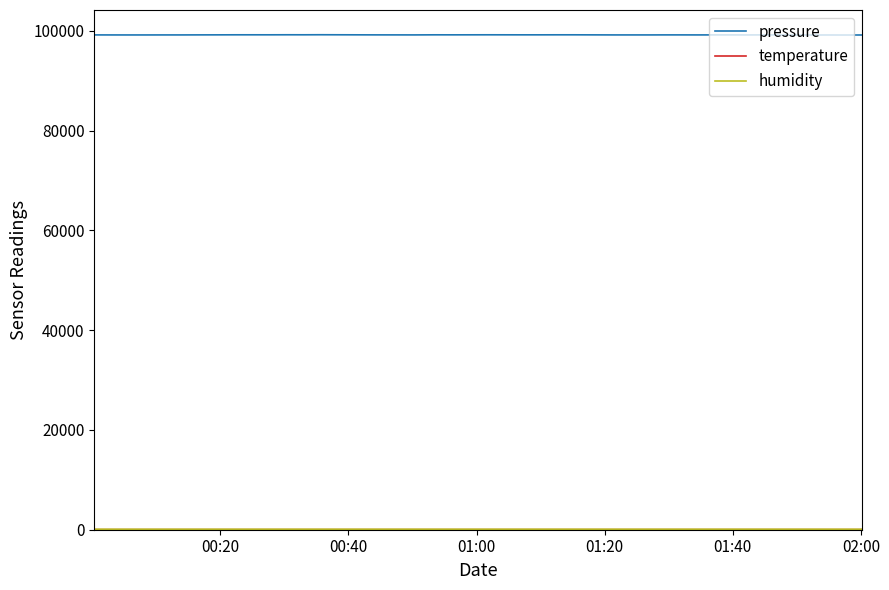

What is the greatest value displayed?

99206.2